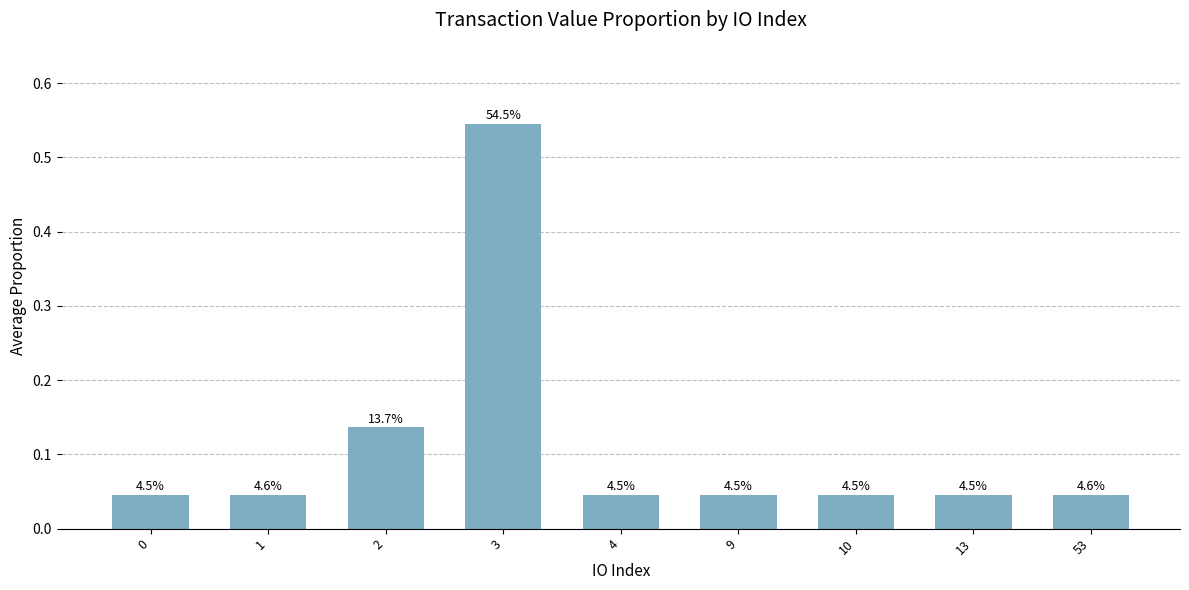

Reading left to right, list all the values displayed in this chart.

0=0.0	1=0.0	2=0.1	3=0.5	4=0.0	9=0.0	10=0.0	13=0.0	53=0.0